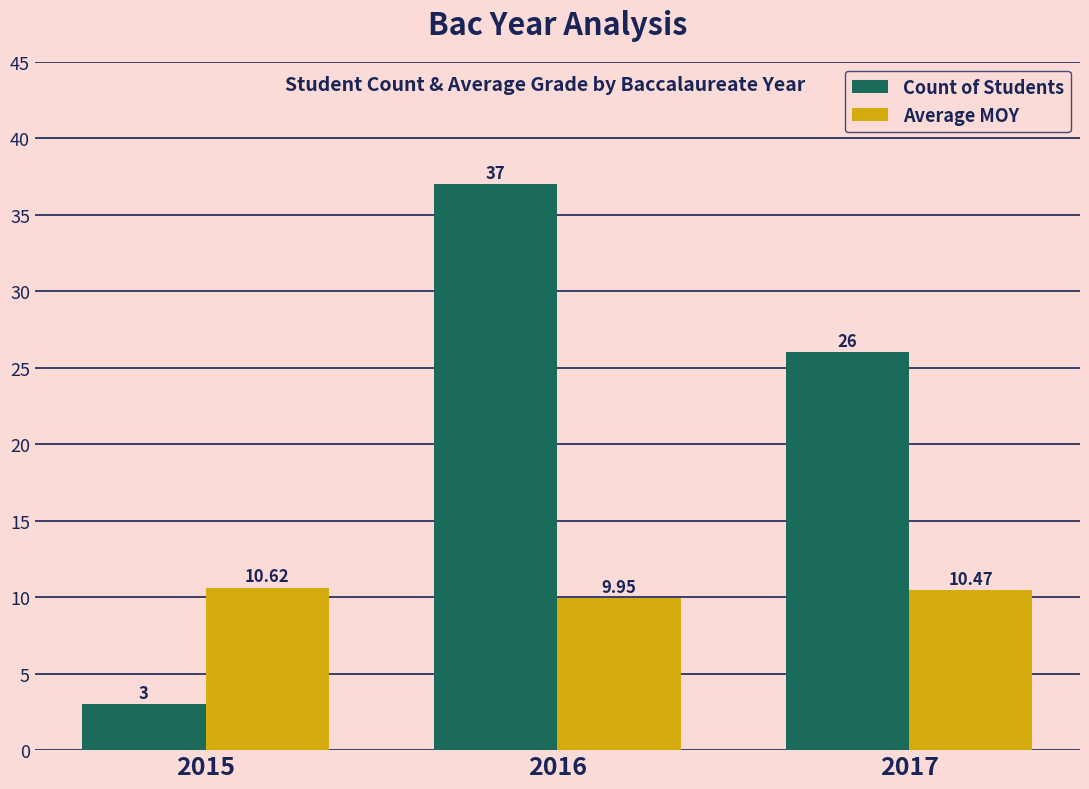

At which category is the sum across all series the highest?

2016